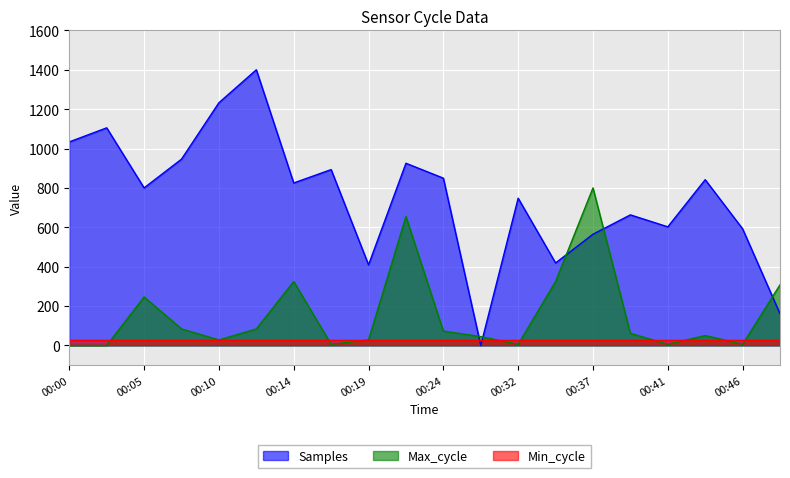

Is the value of Max_cycle at 00:41 greater than the value of Samples at 00:12?

No